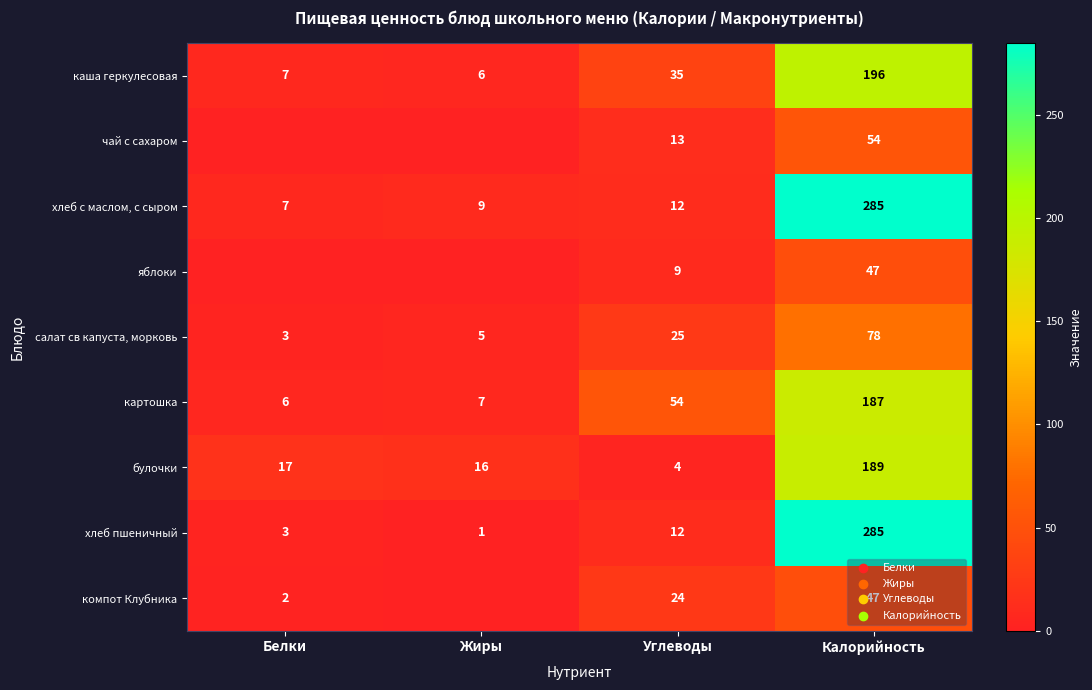

At which label is хлеб с маслом, с сыром closest to 146?

Углеводы